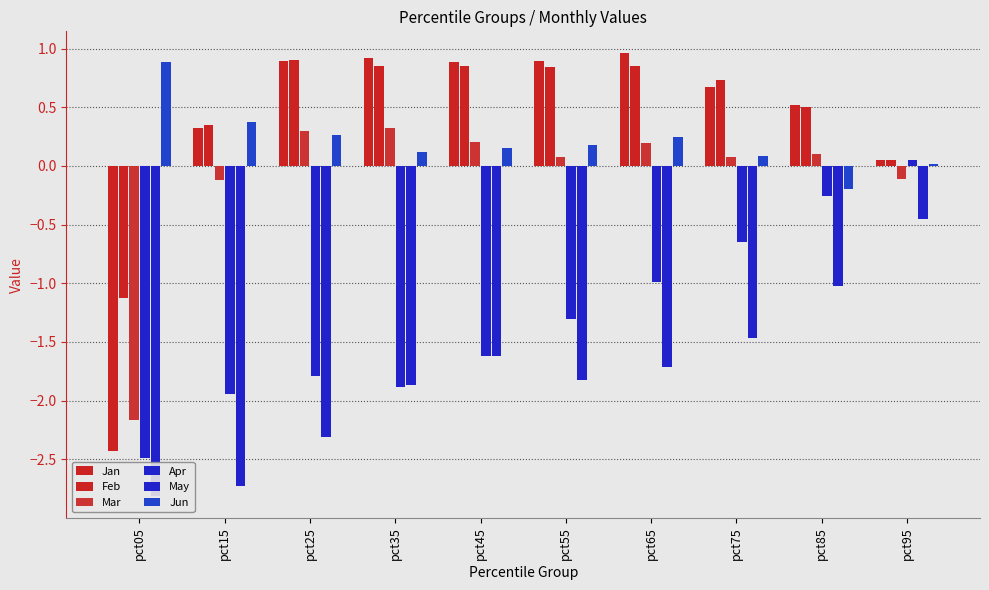

List the series in order of their peak value, lowest first.

May, Apr, Mar, Jun, Feb, Jan